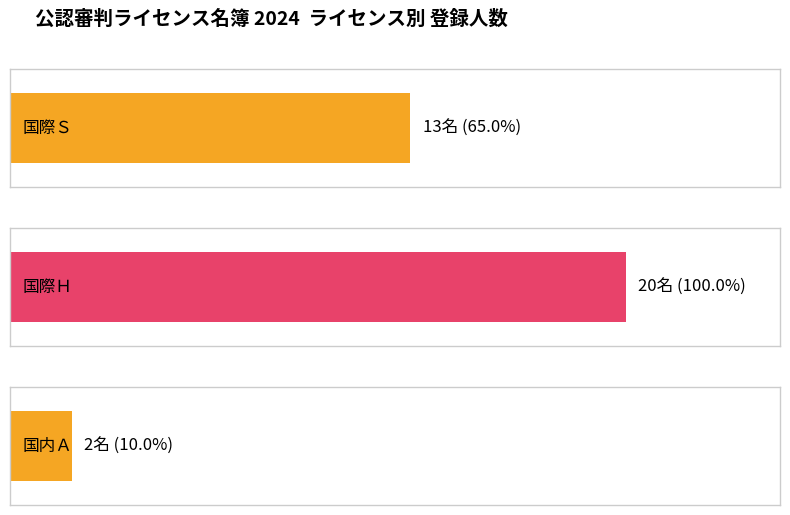

List the labels in order of value, smallest first.

国内Ａ, 国際Ｓ, 国際Ｈ